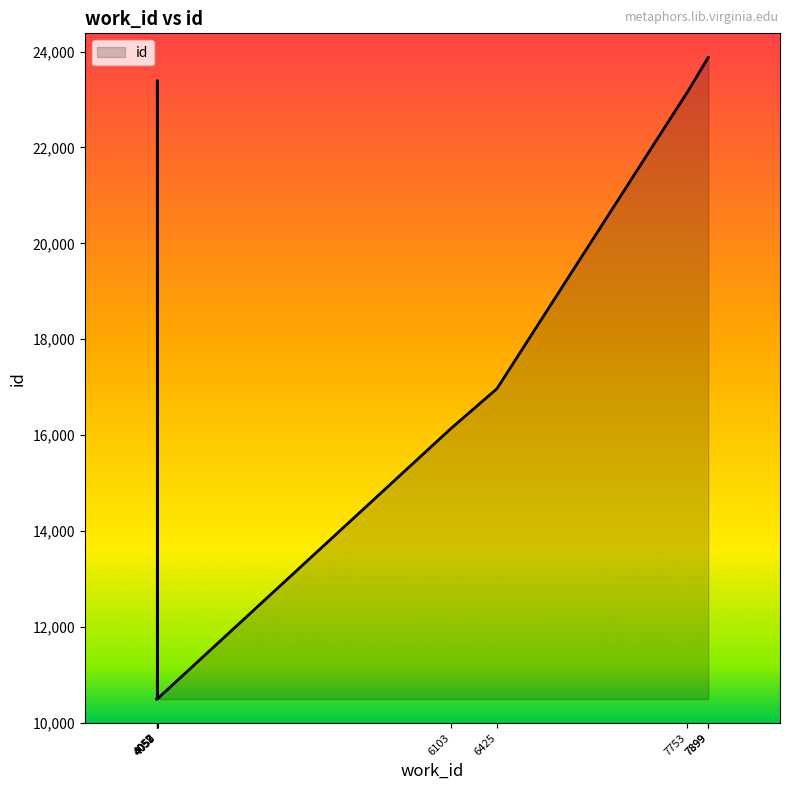

Reading left to right, transcribe all the data shown in this chart.

4052=10492	4057=10499	4058=10500	4059=10501	6103=16133	6425=16967	7753=23155	4057=23396	7899=23879	7899=23881